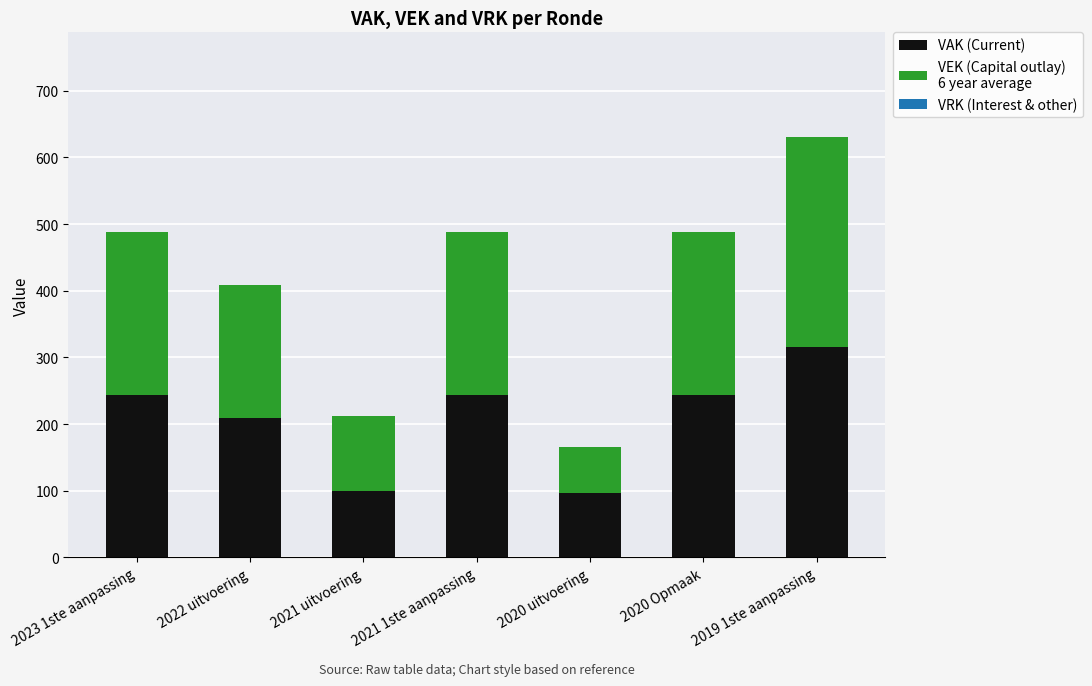

What is the total value across all series at 2022 uitvoering?

409